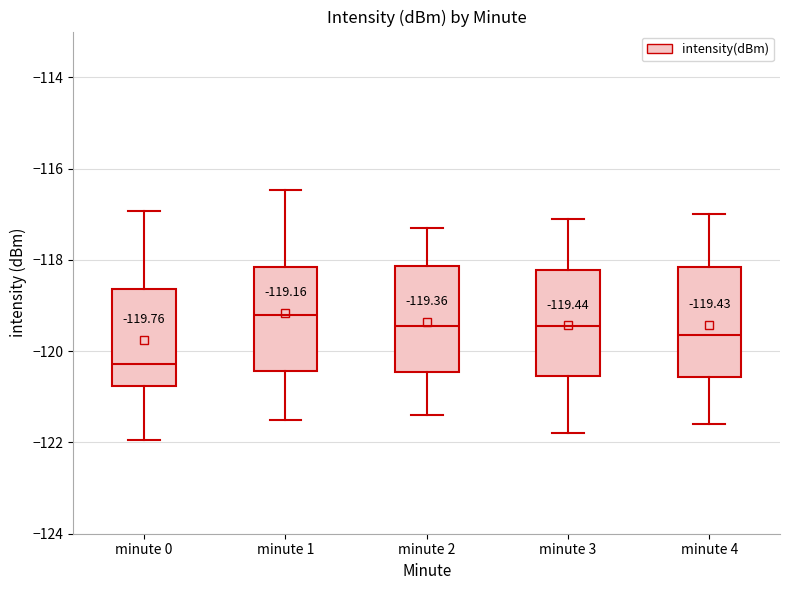

Which box's median line is the lowest?

minute 0